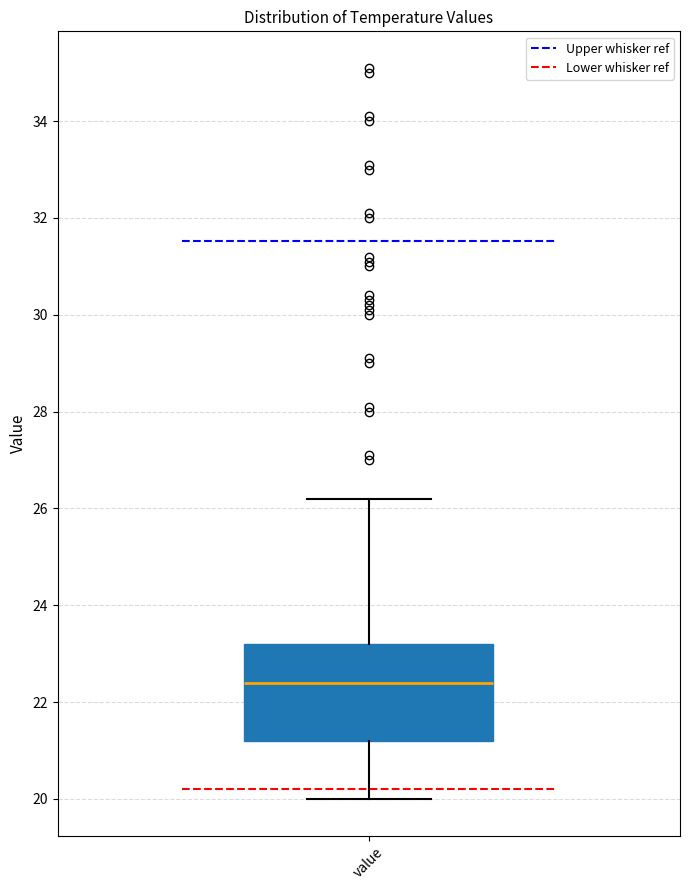

Read this box plot against the y-axis: the position of the median line, the range covered by the box, and the ends of both whiskers. The values are not printed on the chart, so give them approximately, as read against the axis.

median 22.4, box 21.2 to 23.2, whiskers 20.0 to 26.2